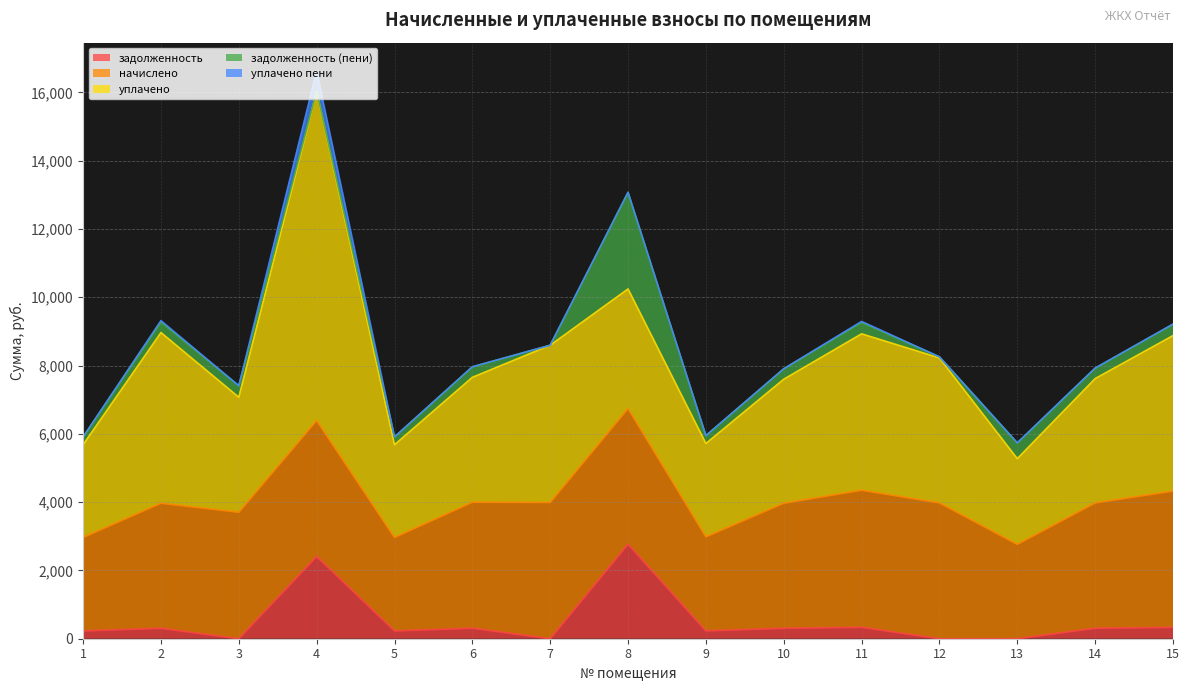

How many lines are shown in the chart?

5